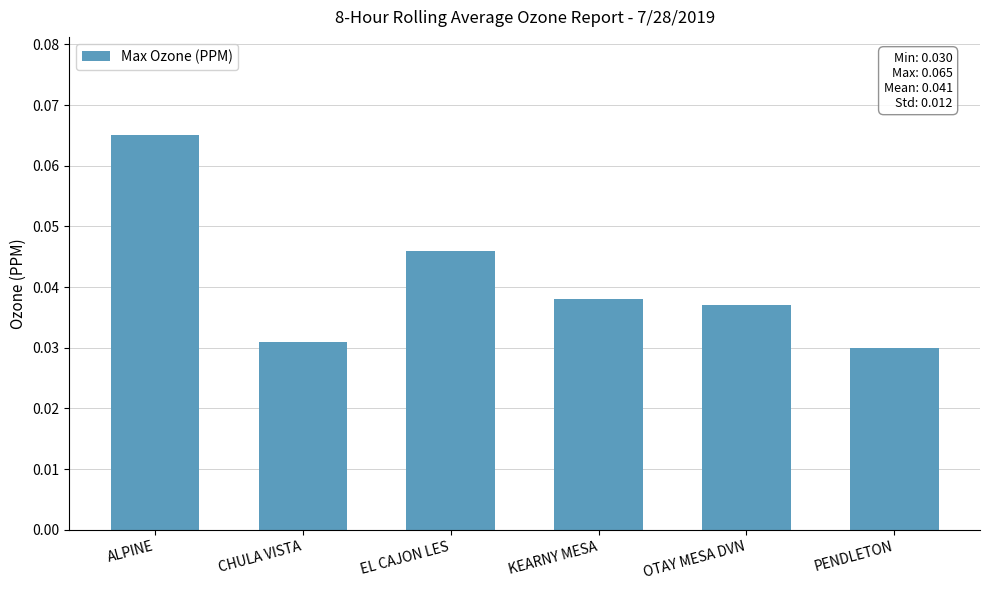

The value at ALPINE is 0.0. True or false?

False